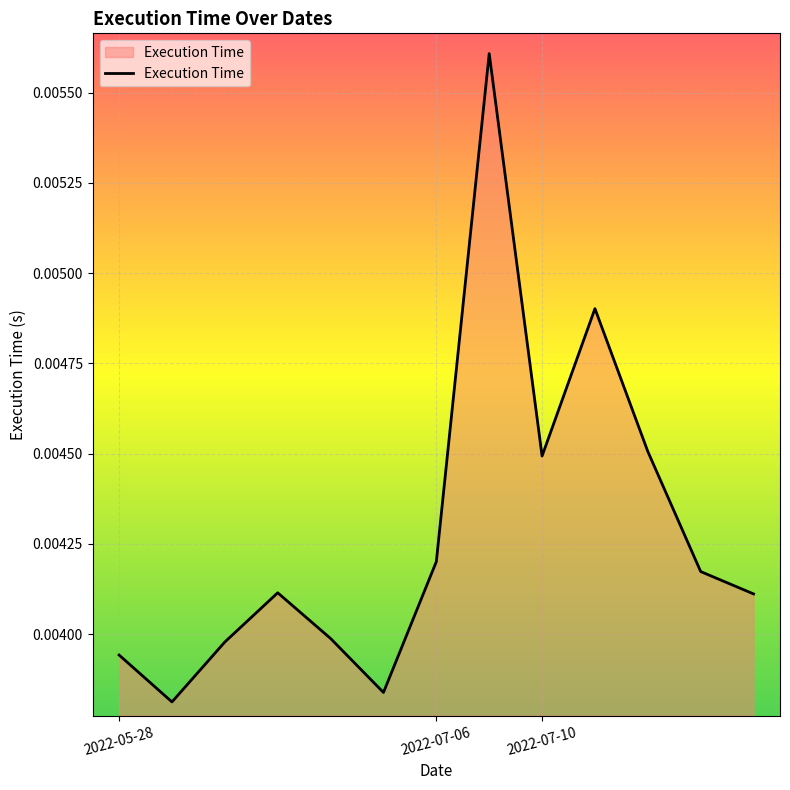

How many interior local peaks (higher than both neighbors) does the data have?

3